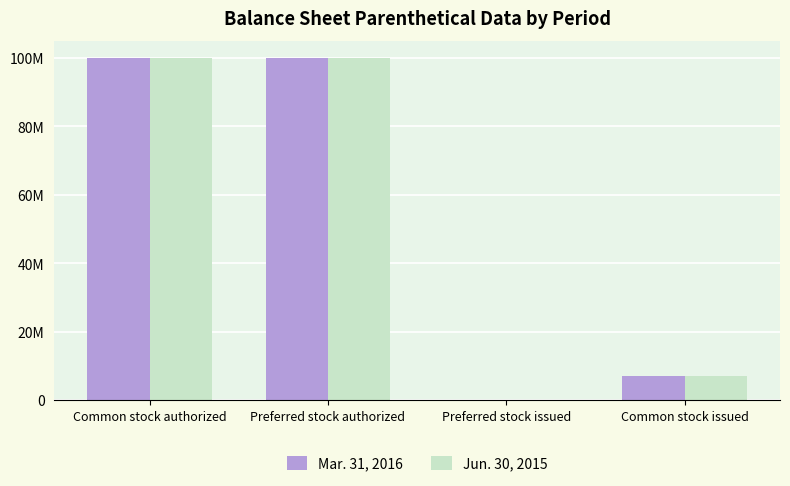

What is the label of the 4th bar from the right?

Common stock authorized